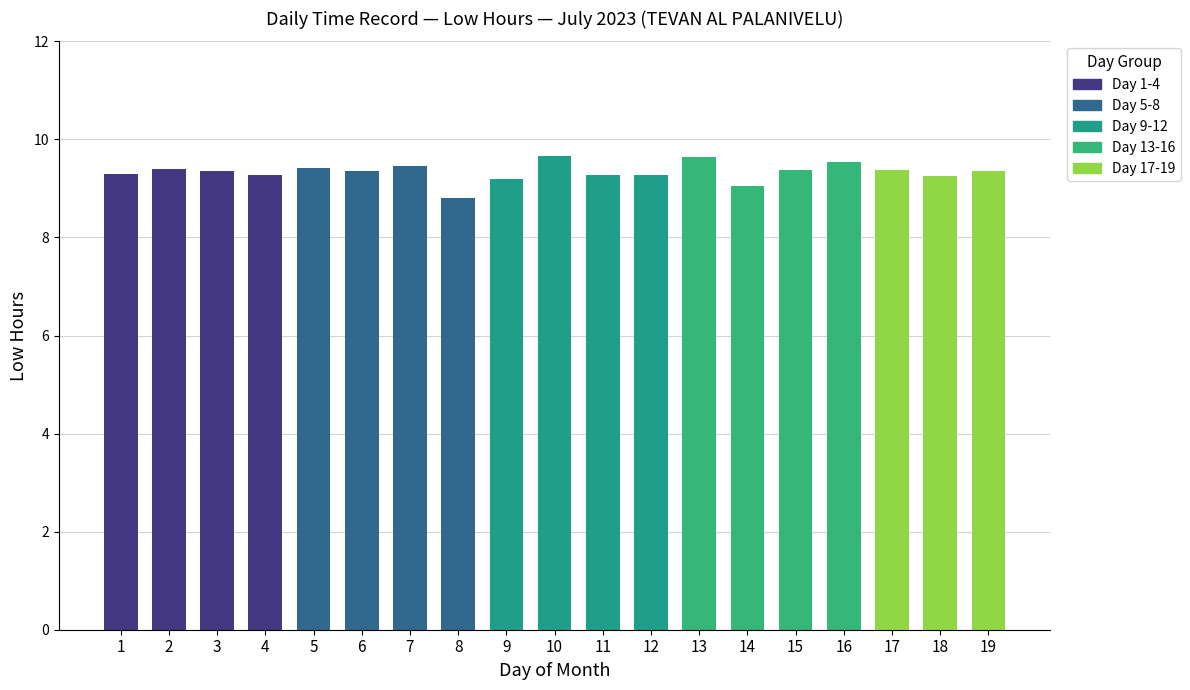

Approximately how many times larger is the value at 3 compared to 17?

1.0